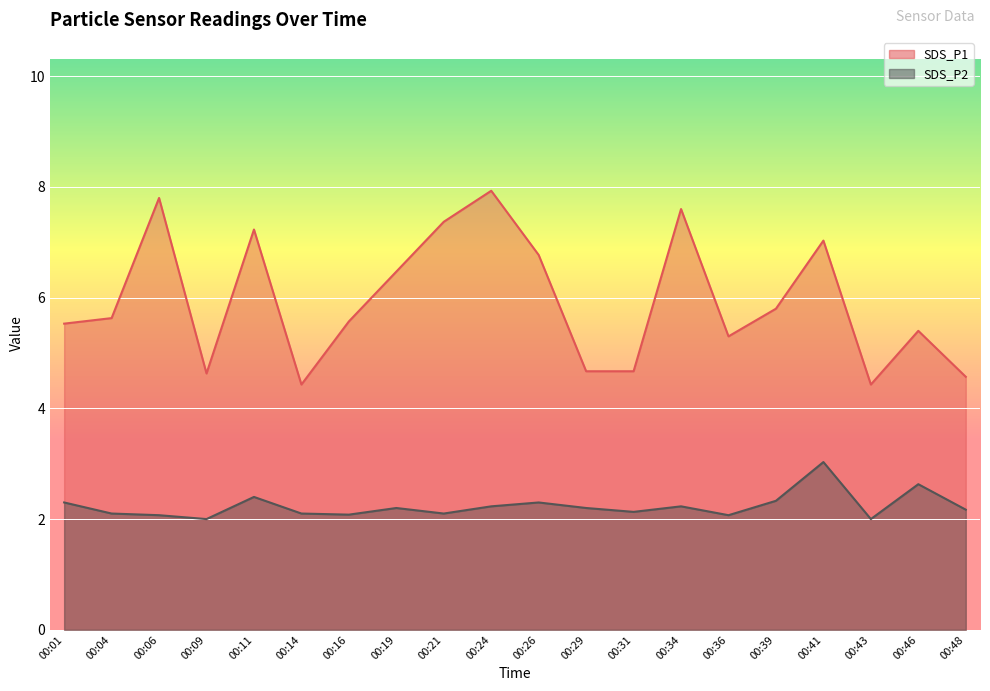

True or false: SDS_P2 has a value of 2.7 at 00:43.

False